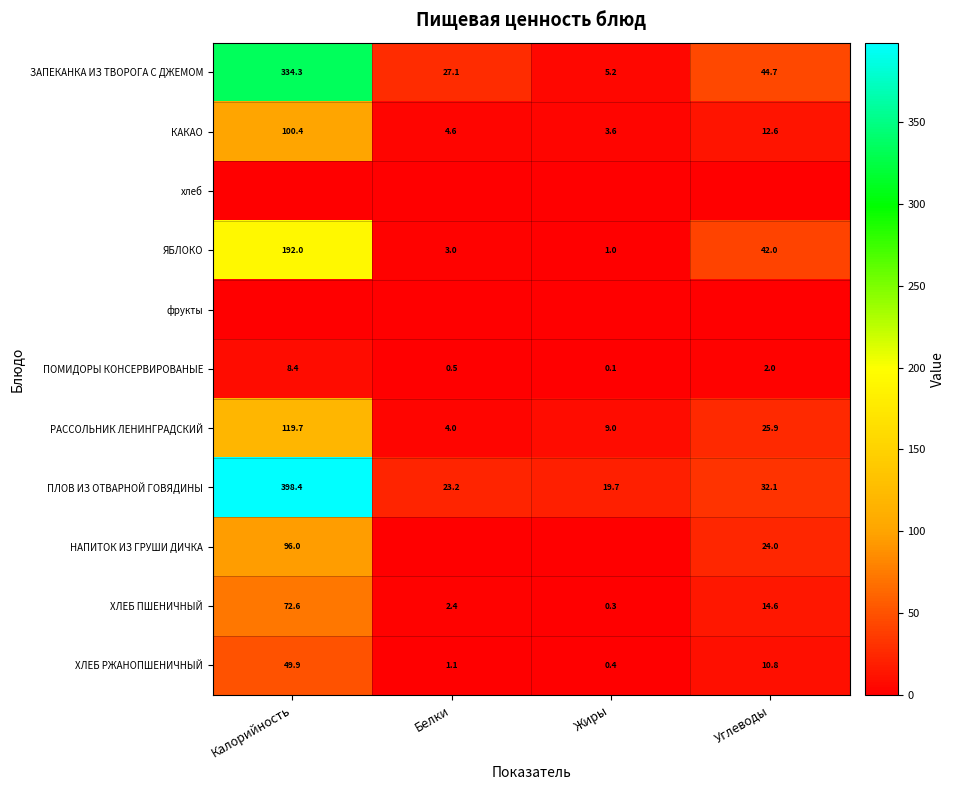

Which category has the highest value across all series?

Калорийность